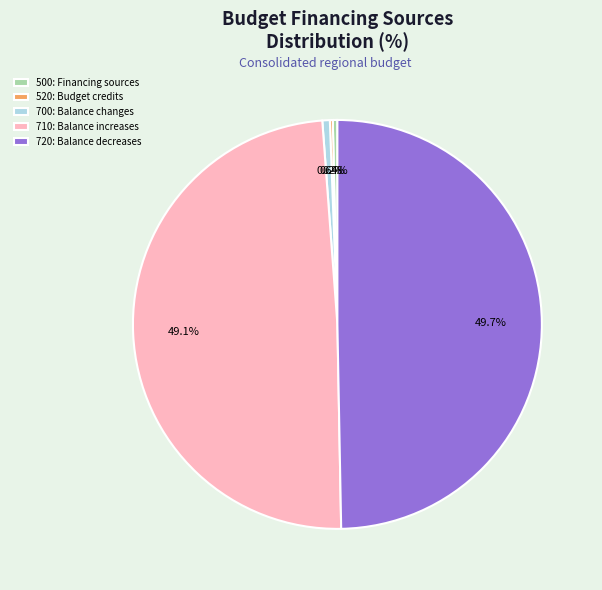

To the nearest percent, what percentage of the pie is 720?

50%